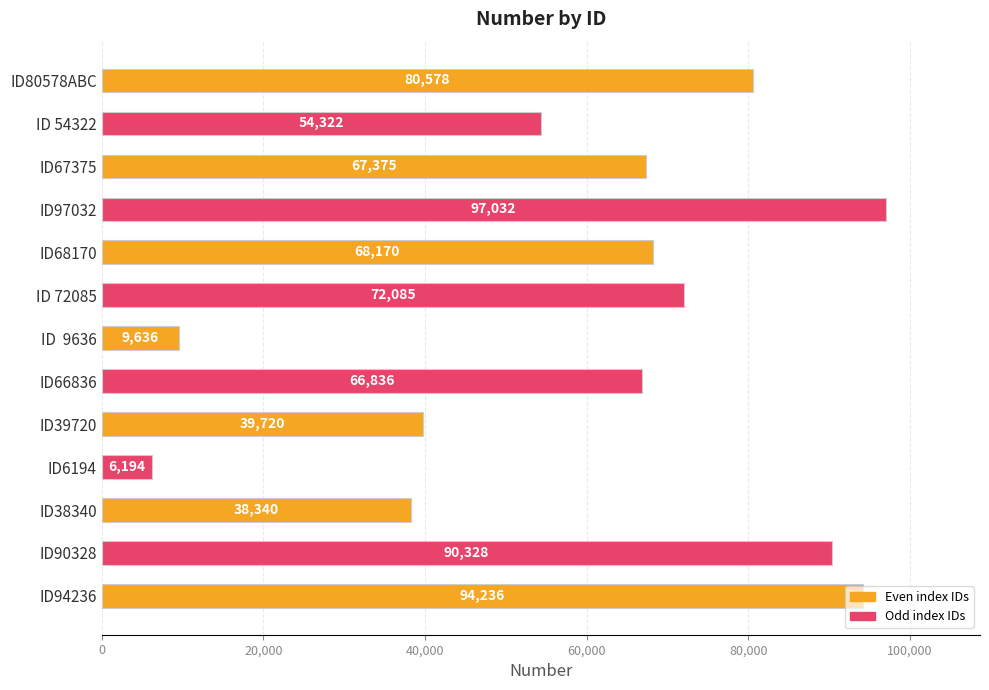

List the labels in order of value, largest first.

ID97032, ID94236, ID90328, ID80578ABC, ID 72085, ID68170, ID67375, ID66836, ID 54322, ID39720, ID38340, ID  9636, ID6194